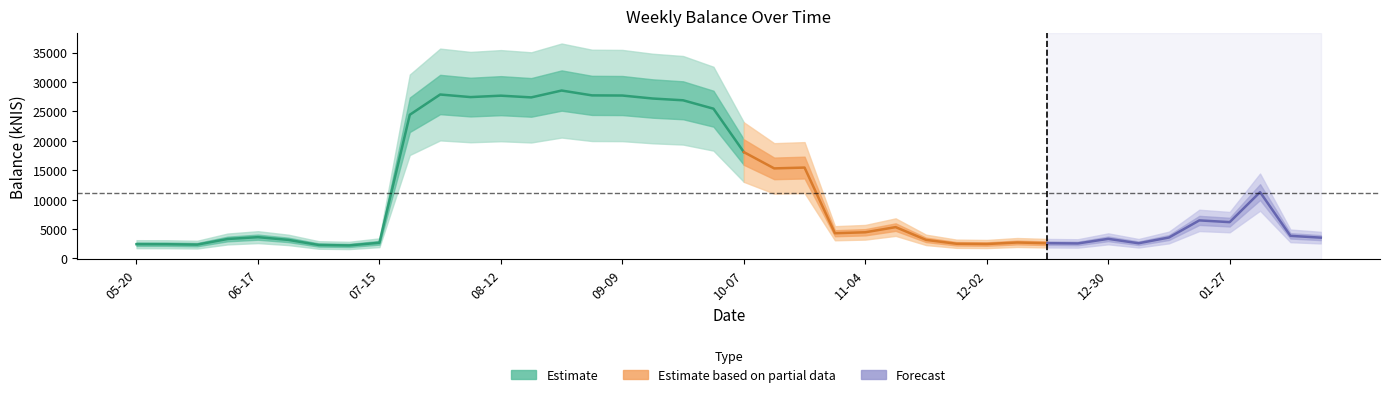

What position from the left is 2021-09-02?

16